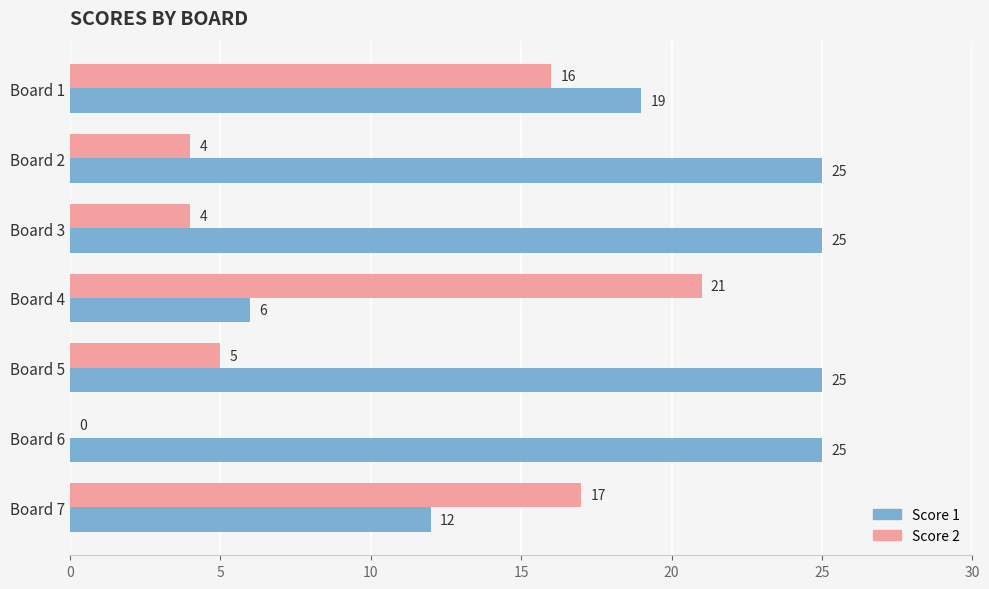

Is it true that Score 1 equals 17 at Board 7?

False